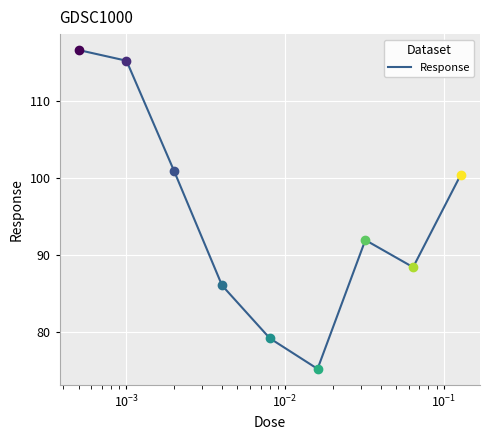

What is the smallest value displayed?

75.2